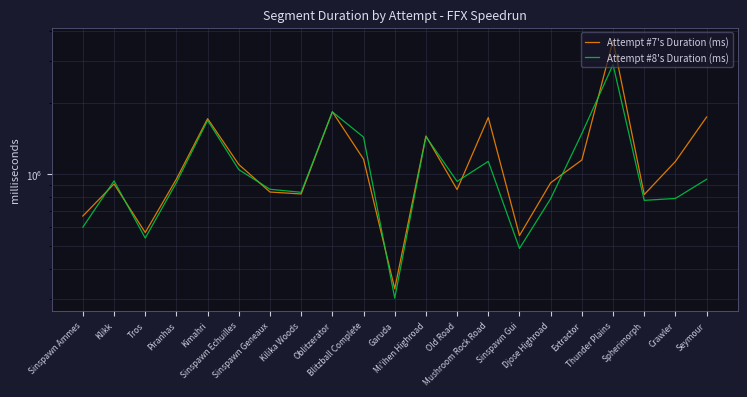

At which label does Attempt #7's Duration (ms) first exceed 954975?

Kimahri